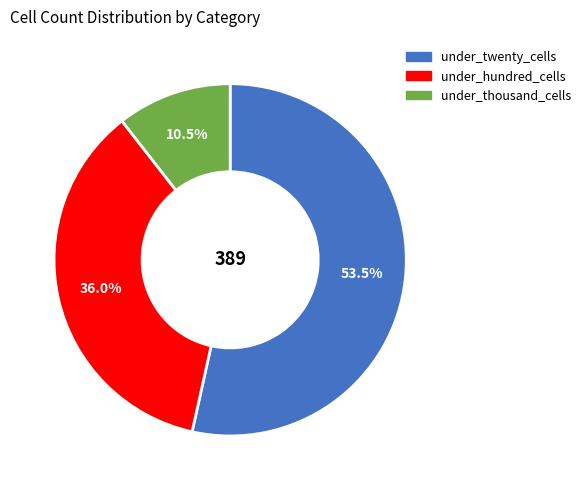

Is there any slice that represents more than half of the pie?

Yes